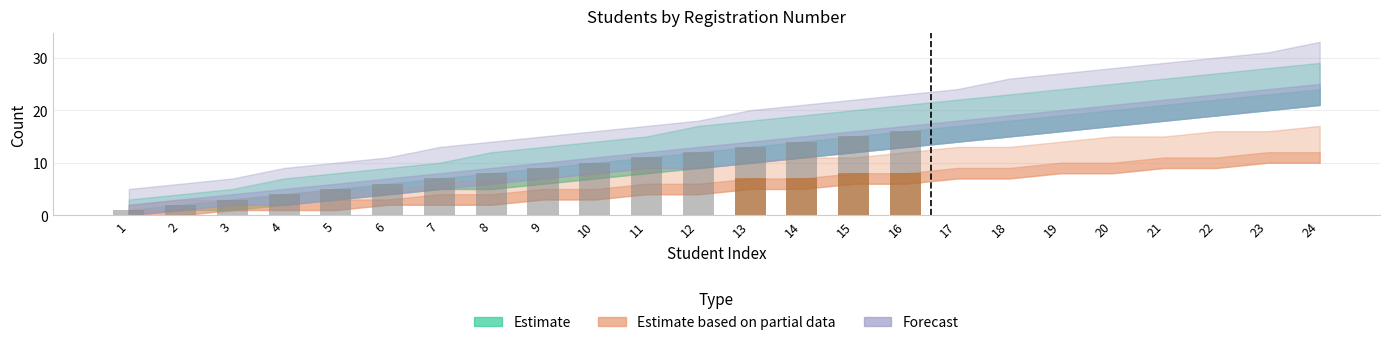

How many values in the Estimate series are below 13?

12